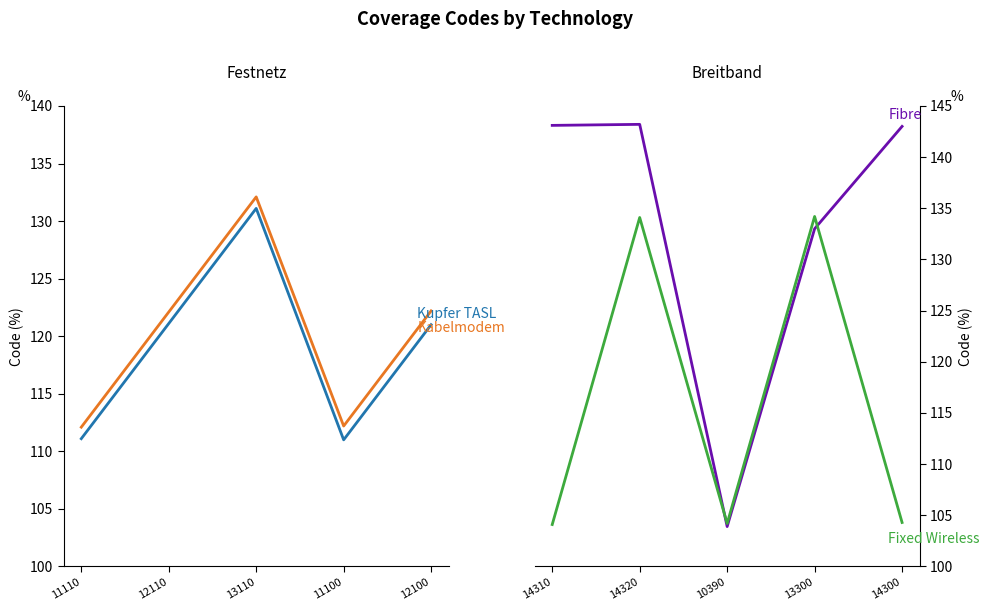

Is this an area chart (filled region under the line)?

No